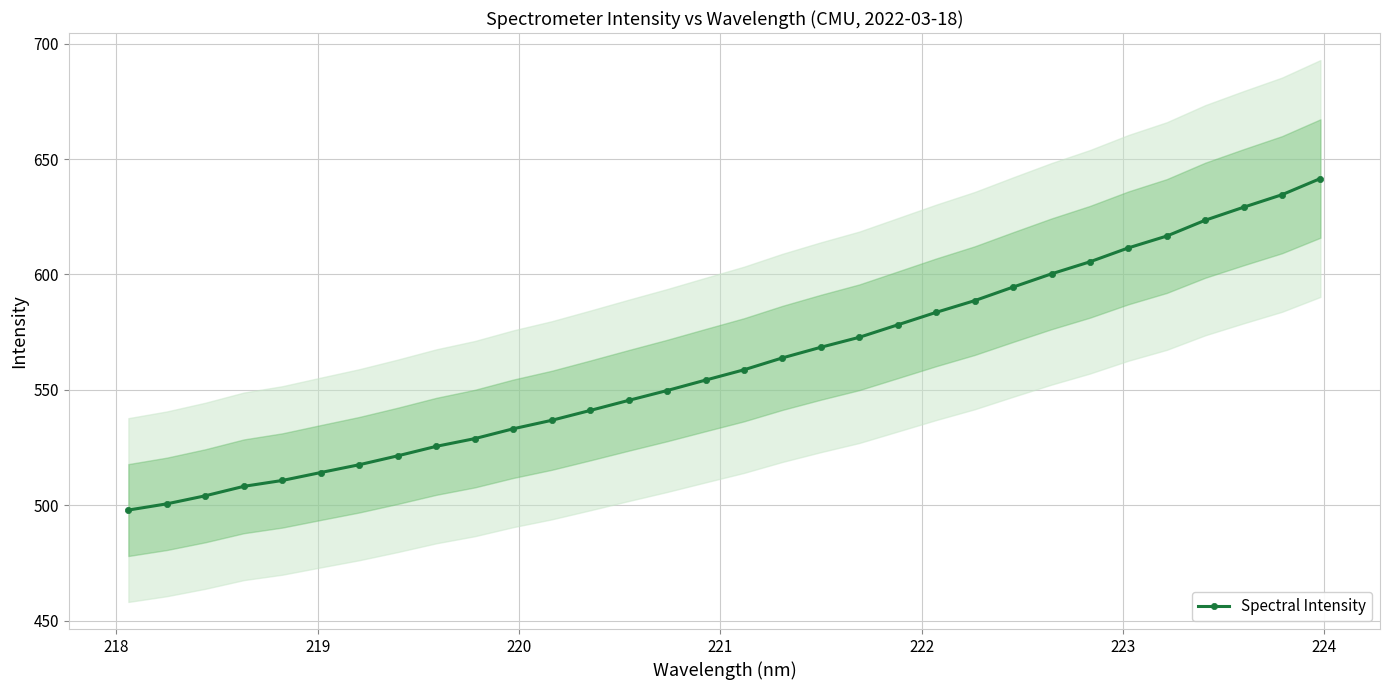

What is the value of the Spectral Intensity point at the 13th from the left?

541.1